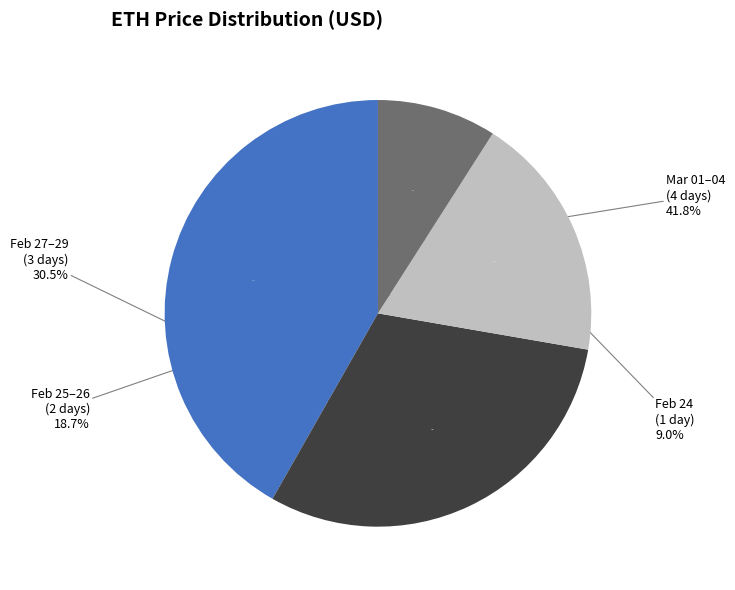

Which category has the smallest portion of the pie?

2024-02-24